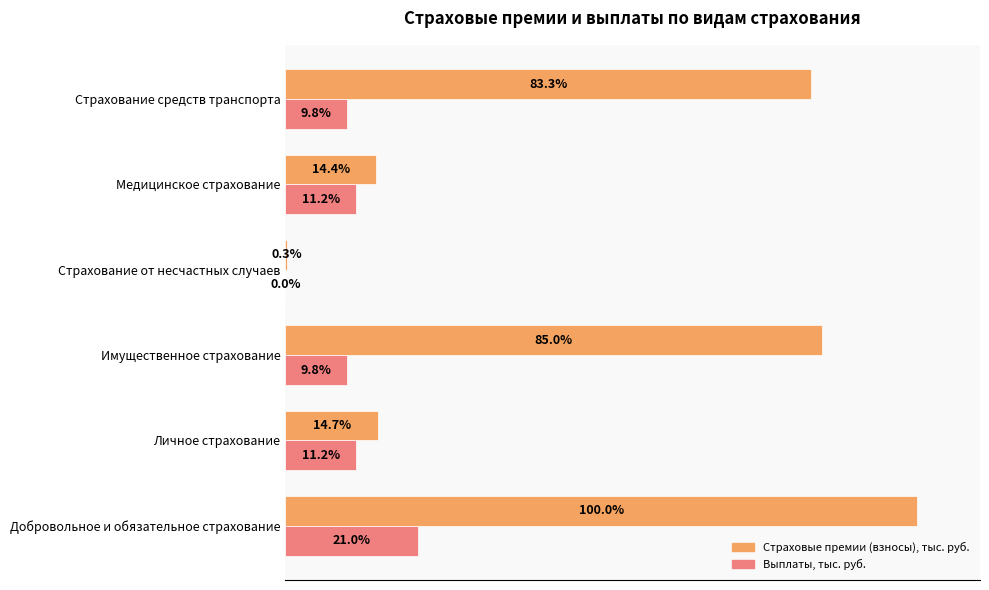

Which category has the highest value in the Выплаты, тыс. руб. series?

Добровольное и обязательное страхование